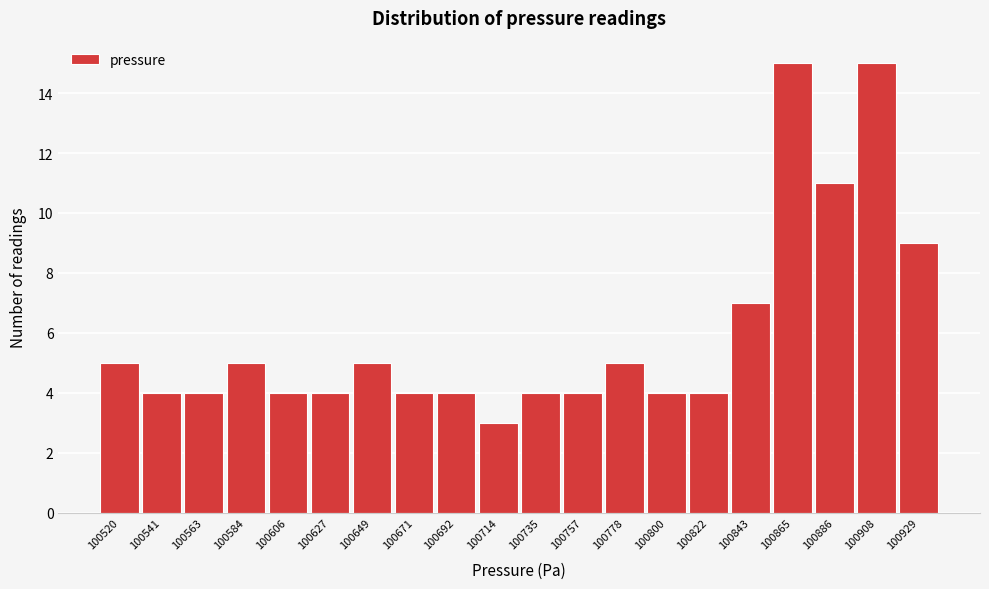

Reading left to right, what are all the values shown in this chart?

5	4	4	5	4	4	5	4	4	3	4	4	5	4	4	7	15	11	15	9